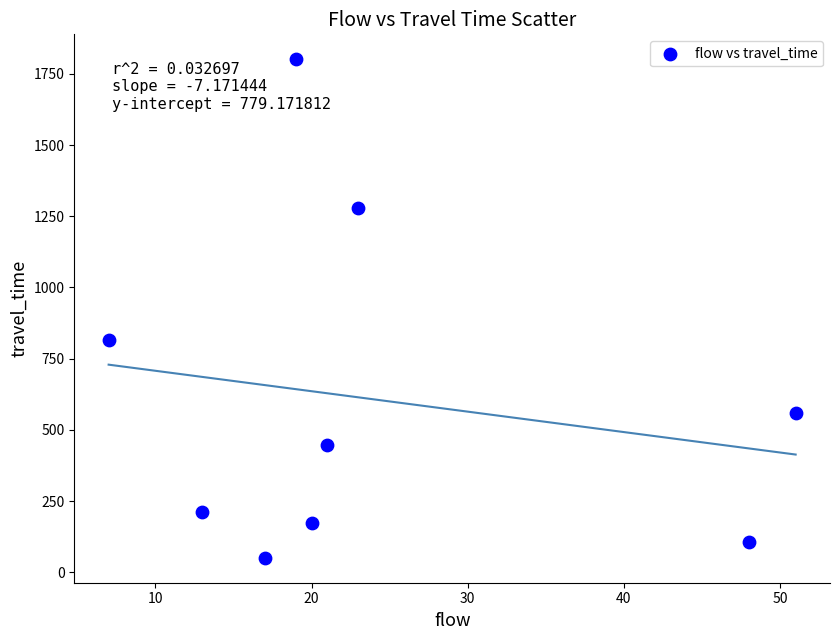

What is the average X value?

24